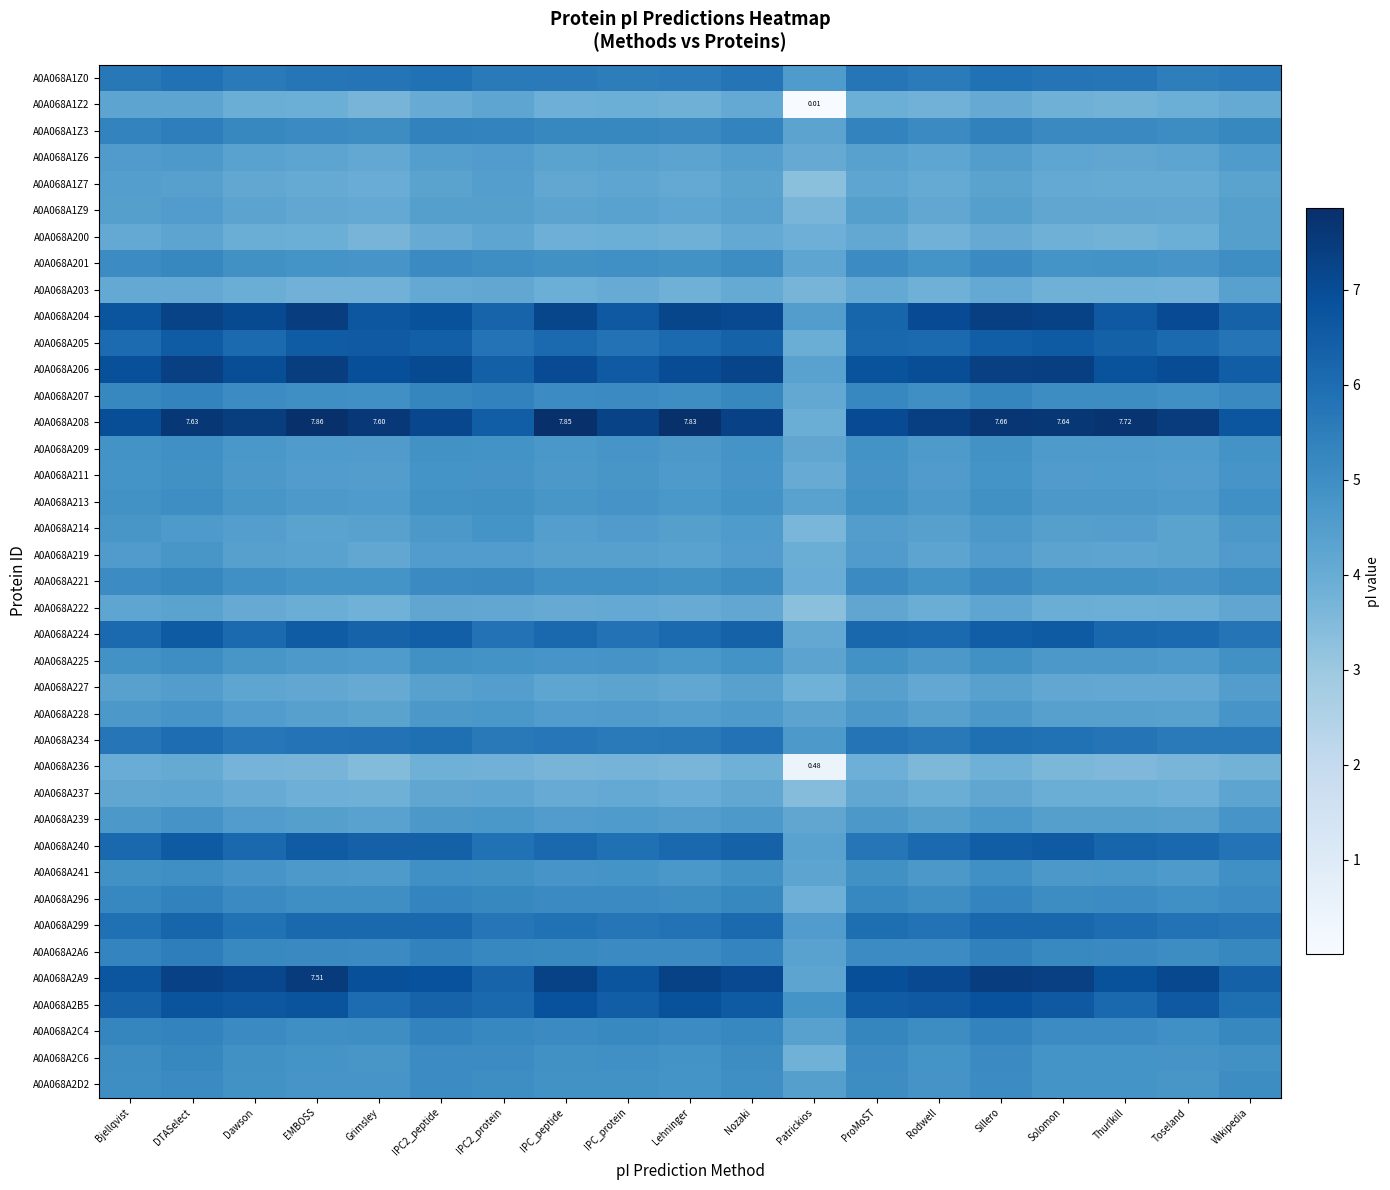

Which series has the largest total across all categories?

A0A068A208